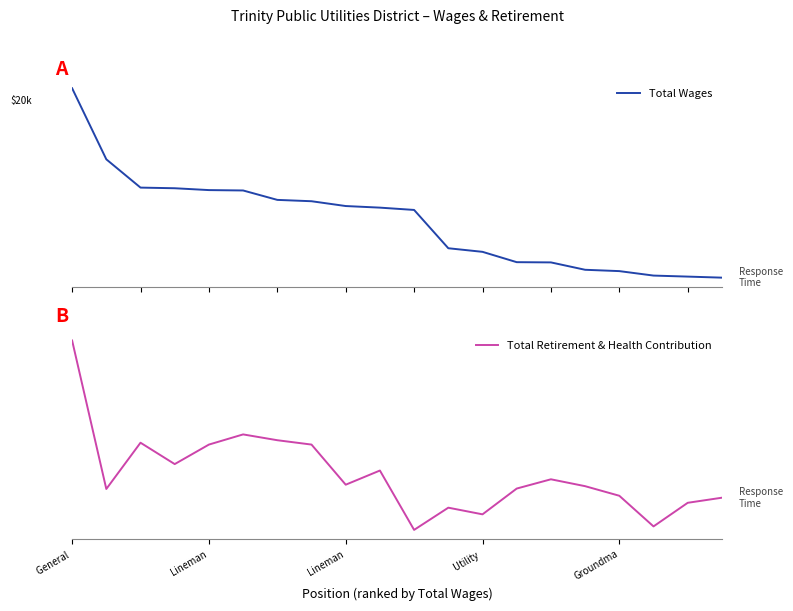

What is the label of the 1st point from the left?

General 